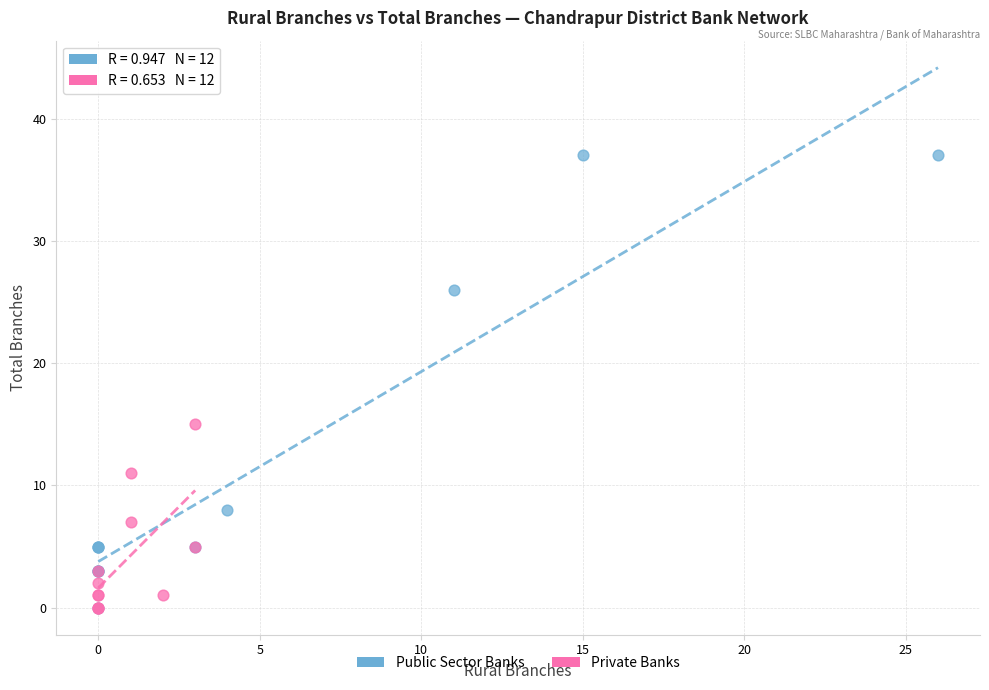

Which series contains the highest Y value?

Public Sector Banks